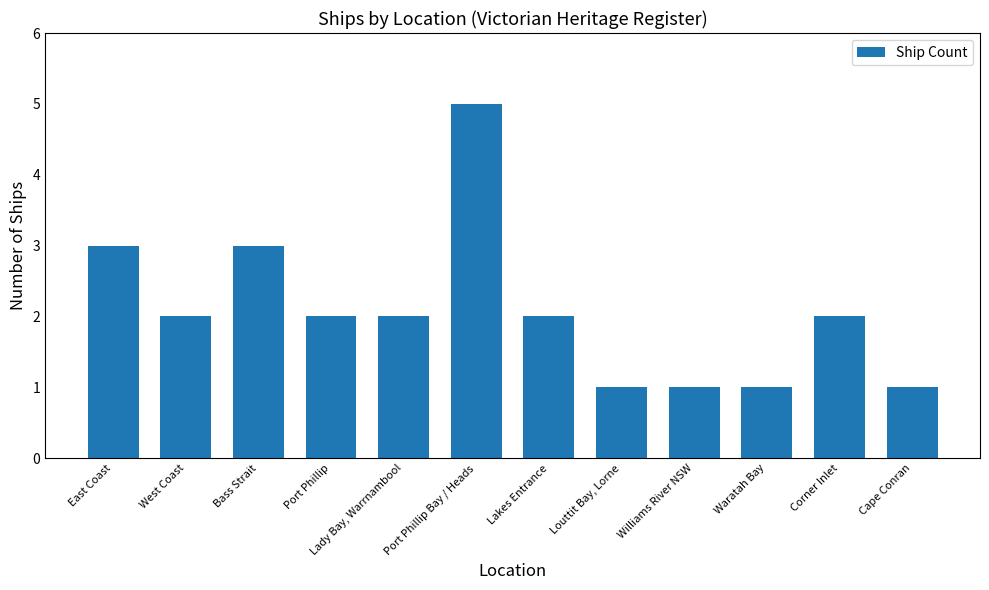

What is the change in value from Lady Bay, Warrnambool to Port Phillip Bay / Heads?

+3